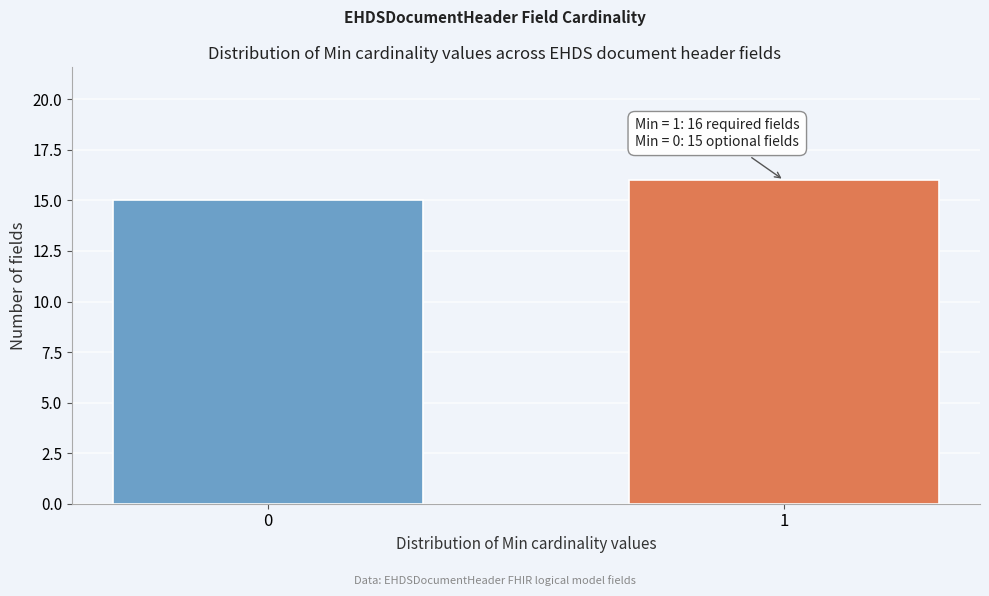

Reading left to right, what are all the values shown in this chart?

0=15	1=16